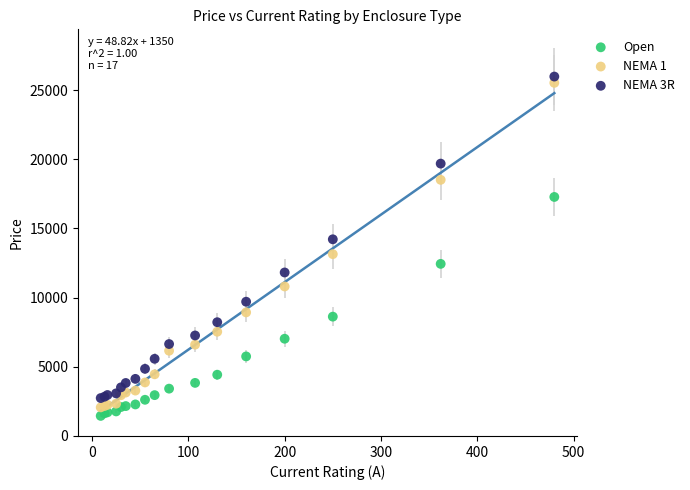

What are all the series names shown in the legend?

Open, NEMA 1, NEMA 3R